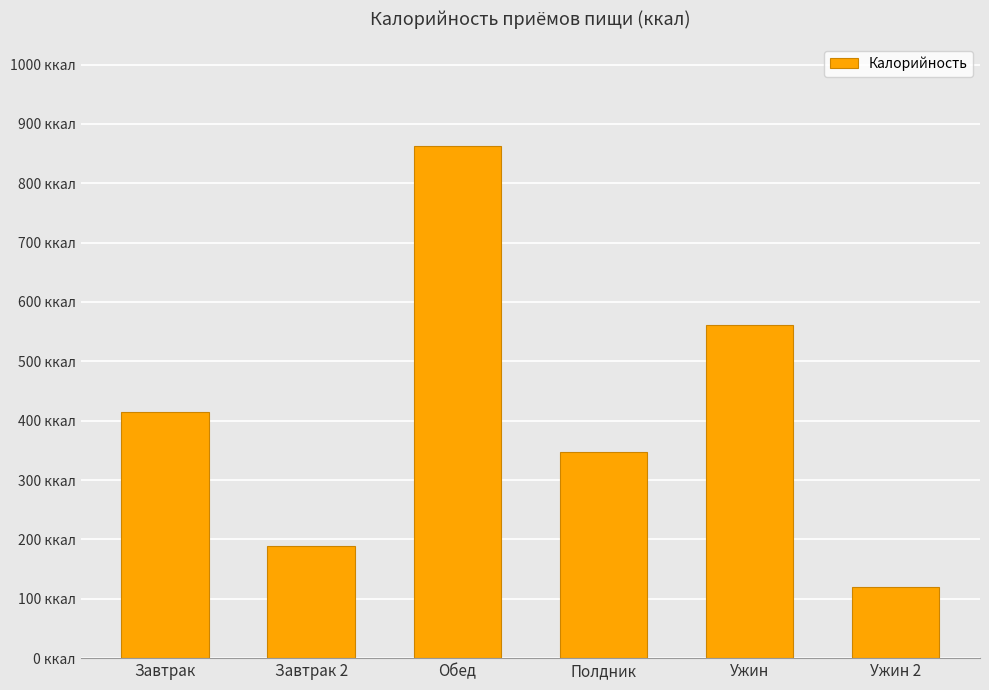

The value at Ужин is 561.6. True or false?

True